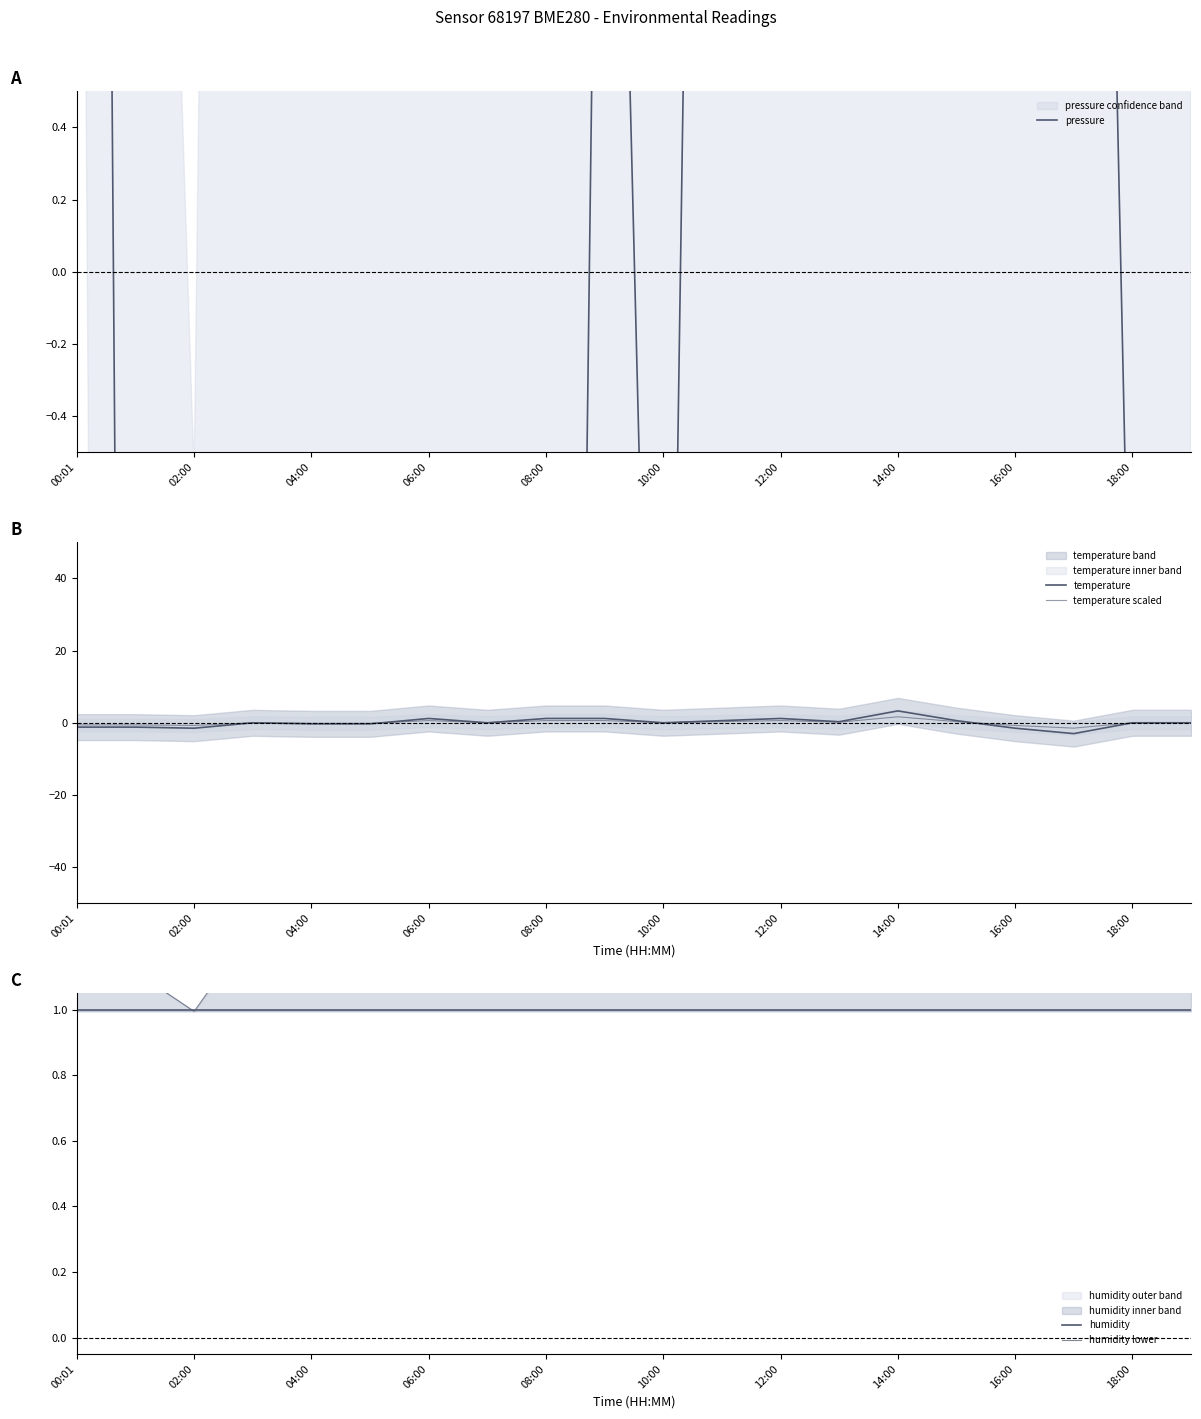

What is the maximum value shown in the chart?

13.2